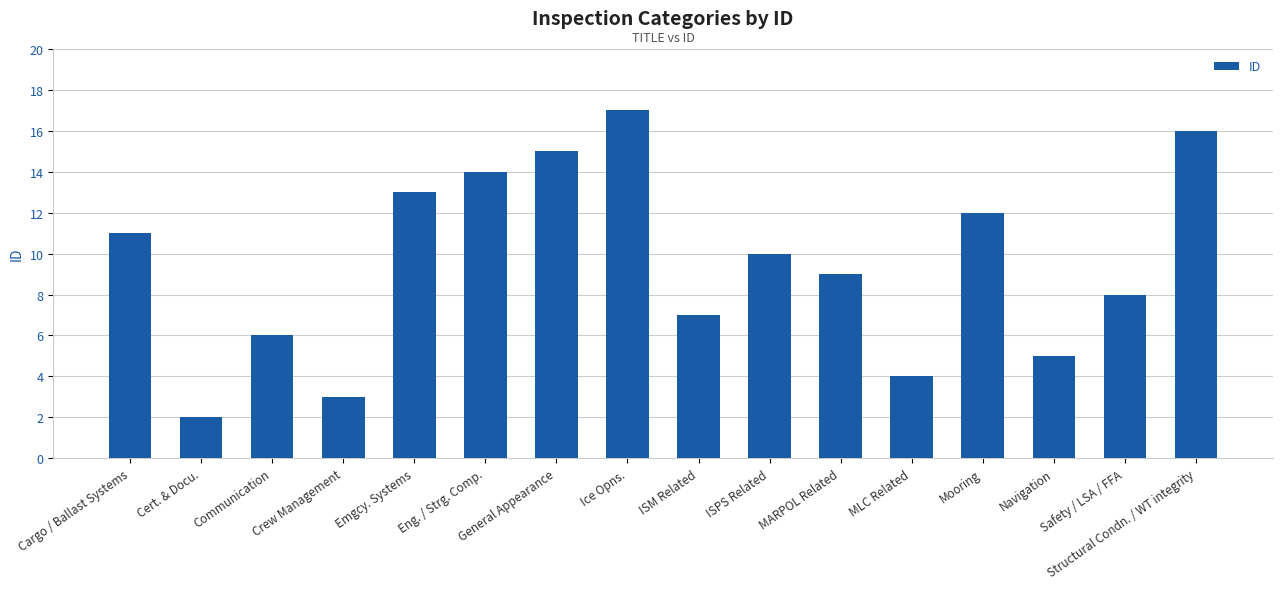

List the labels in order of value, largest first.

Ice Opns., Structural Condn. / WT integrity, General Appearance, Eng. / Strg. Comp., Emgcy. Systems, Mooring, Cargo / Ballast Systems, ISPS Related, MARPOL Related, Safety / LSA / FFA, ISM Related, Communication, Navigation, MLC Related, Crew Management, Cert. & Docu.